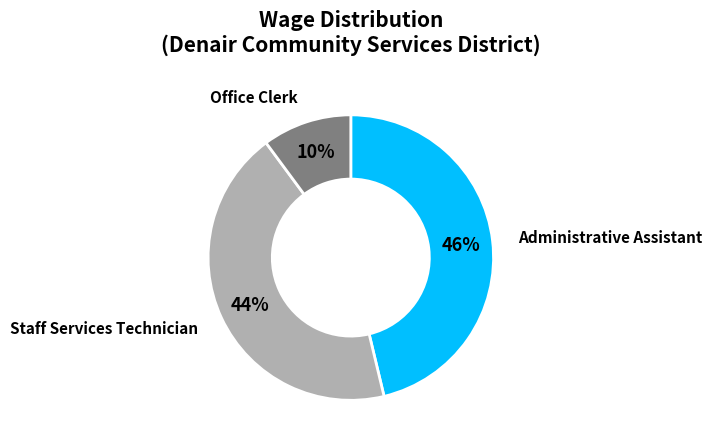

Which category has the smallest portion of the pie?

Office Clerk